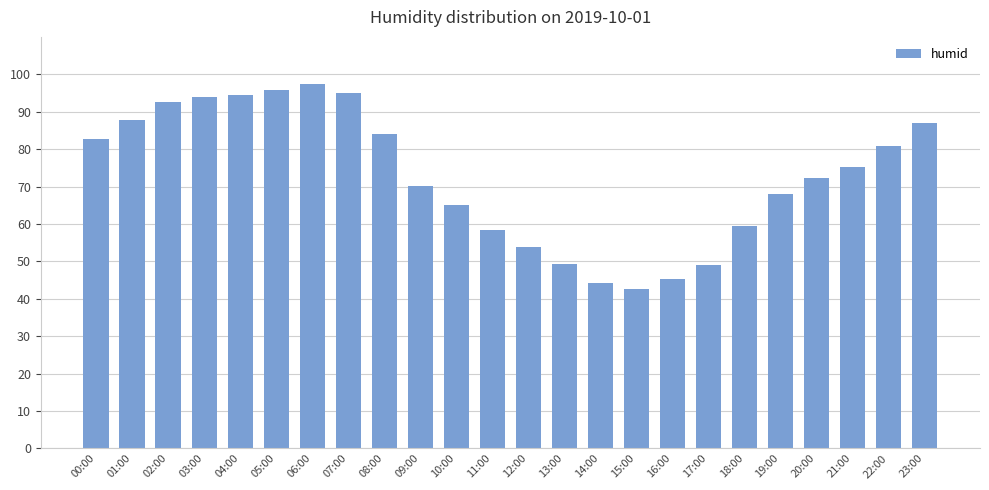

What is the label of the 8th bar from the right?

16:00